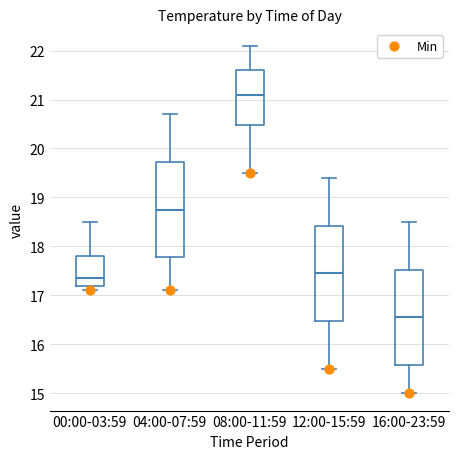

Reading left to right, read every box against the y-axis: the position of its median line, the range the box covers, and the ends of its whiskers. The values are not printed on the chart, so give them approximately, as read against the axis.

00:00-03:59: median 17.4, box 17.2 to 17.8, whiskers 17.1 to 18.5
04:00-07:59: median 18.8, box 17.8 to 19.7, whiskers 17.1 to 20.7
08:00-11:59: median 21.1, box 20.5 to 21.6, whiskers 19.5 to 22.1
12:00-15:59: median 17.5, box 16.5 to 18.4, whiskers 15.5 to 19.4
16:00-23:59: median 16.6, box 15.6 to 17.5, whiskers 15.0 to 18.5